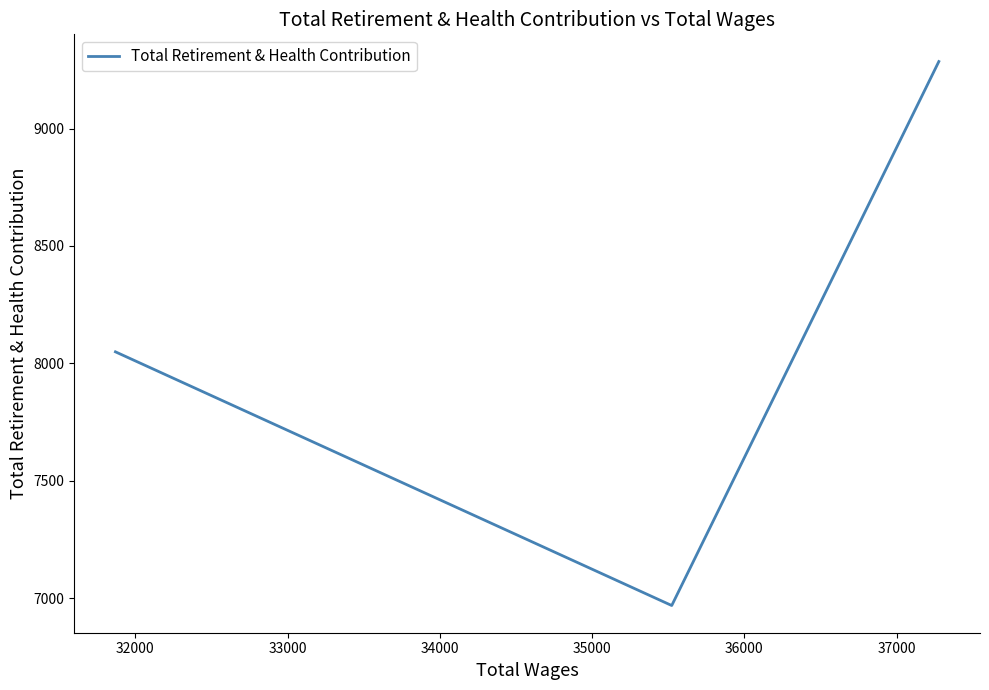

What is the greatest value displayed?

9286